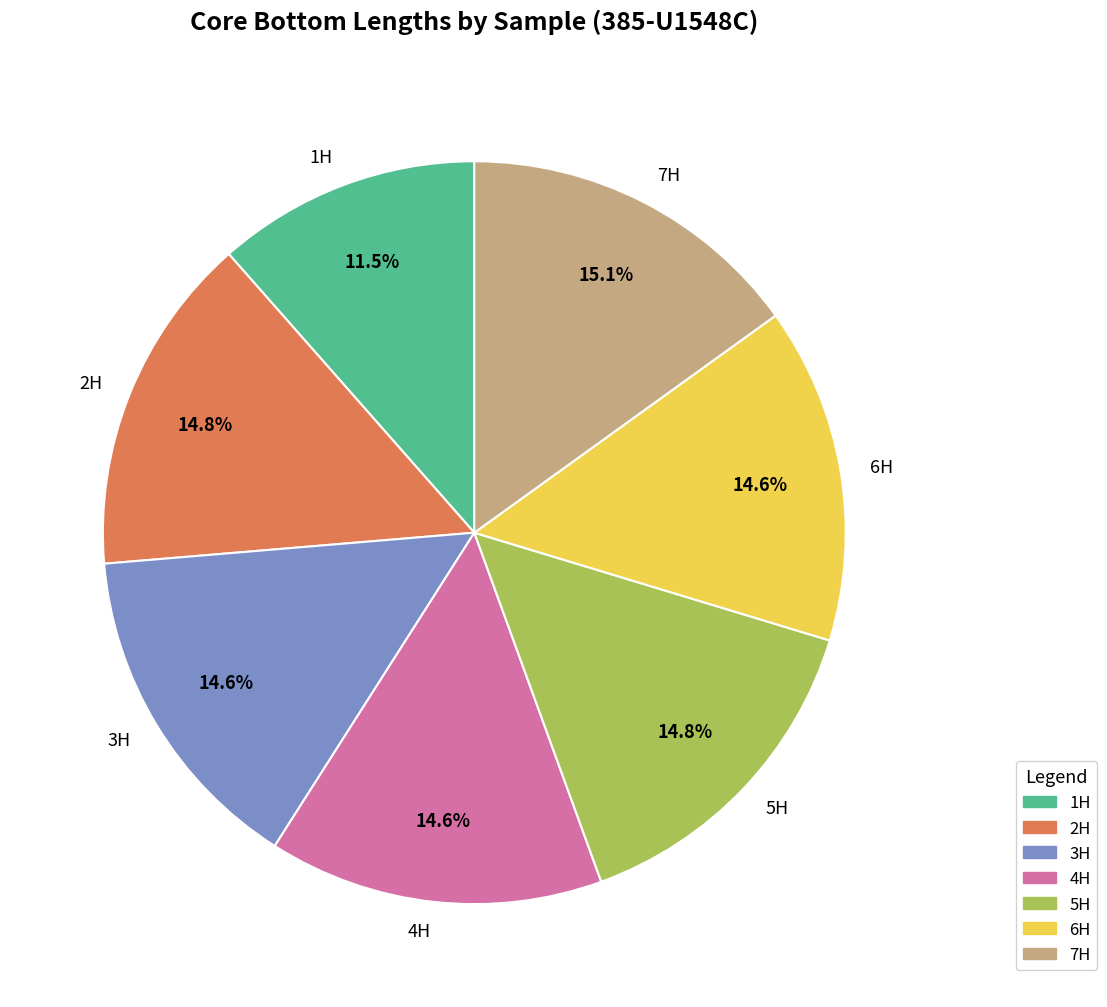

Do 2H and 4H together represent more than half of the pie?

No